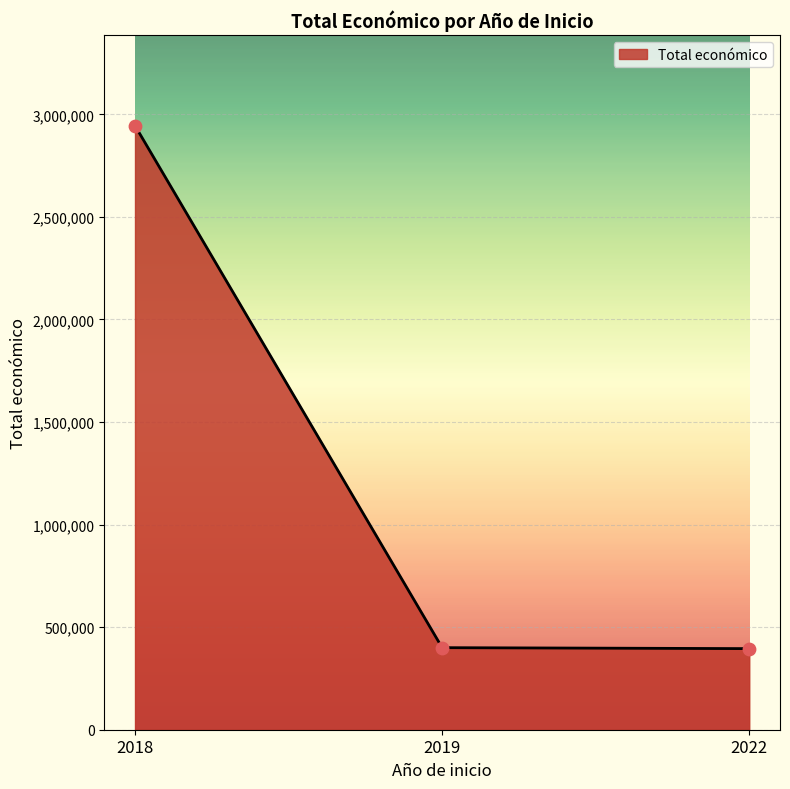

Between 2018 and 2022, which is larger?

2018